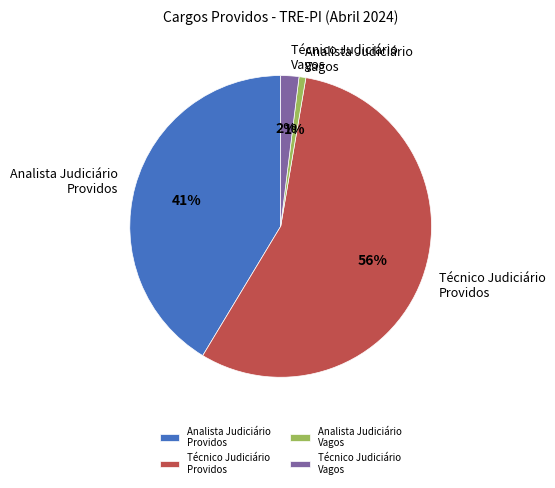

To the nearest percent, what is the difference between the largest and smallest slice percentages?

55%